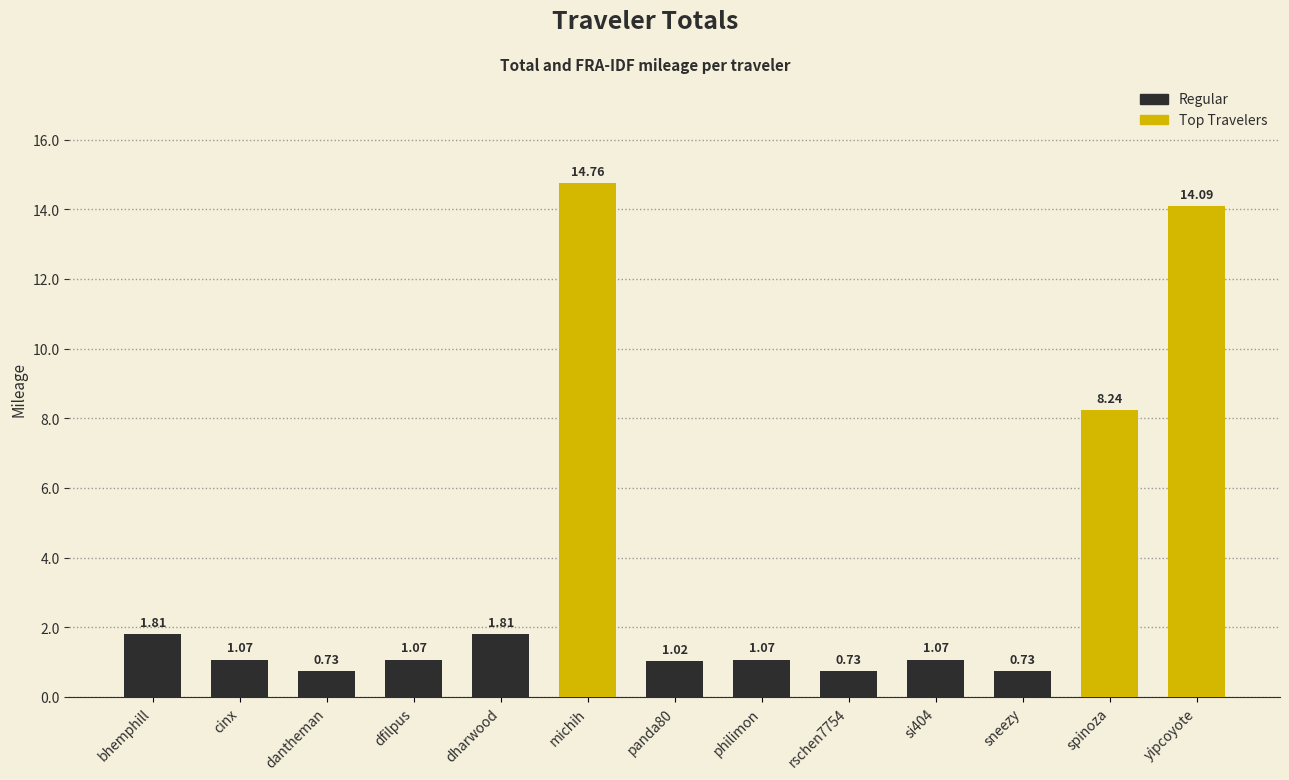

Count the number of data series in this chart.

1